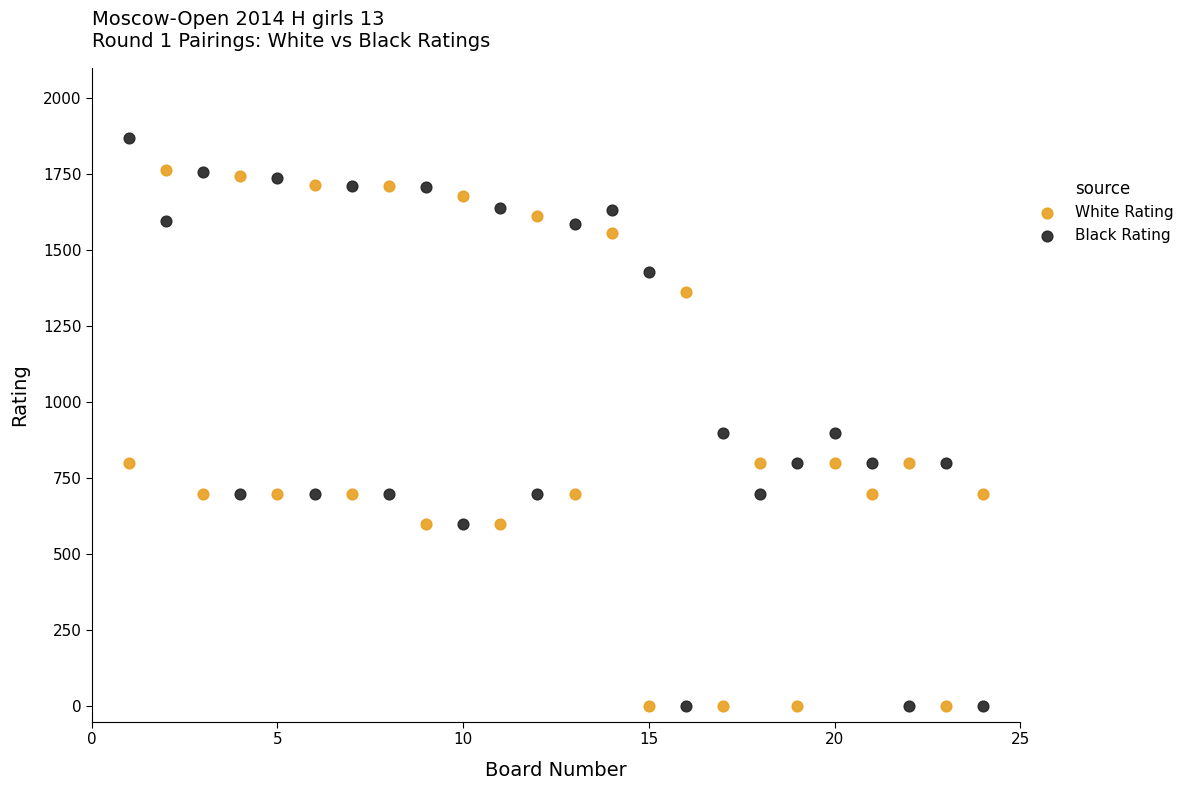

Across all data points, what is the range of X values (max minus min)?

23